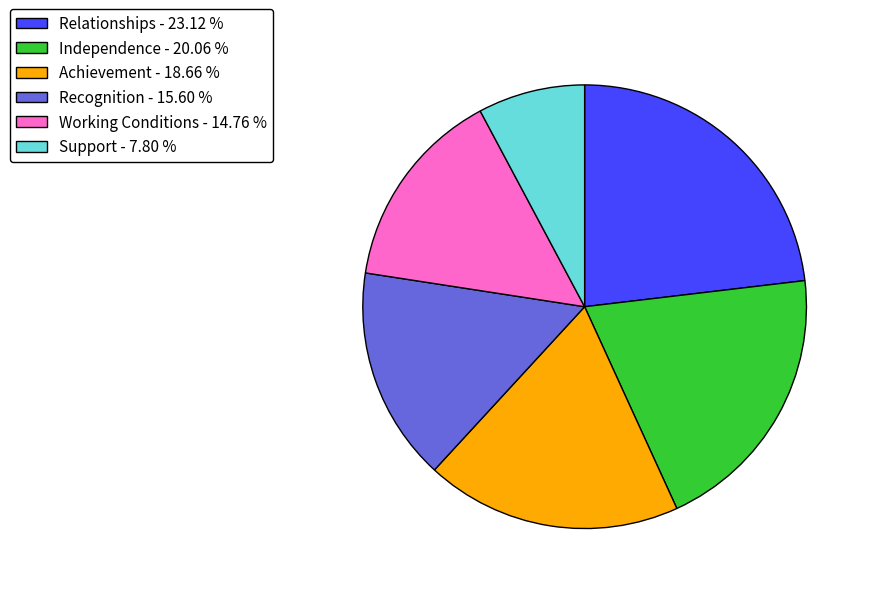

Approximately how many times larger is the value at Independence - 20.06 % compared to Support - 7.80 %?

2.6